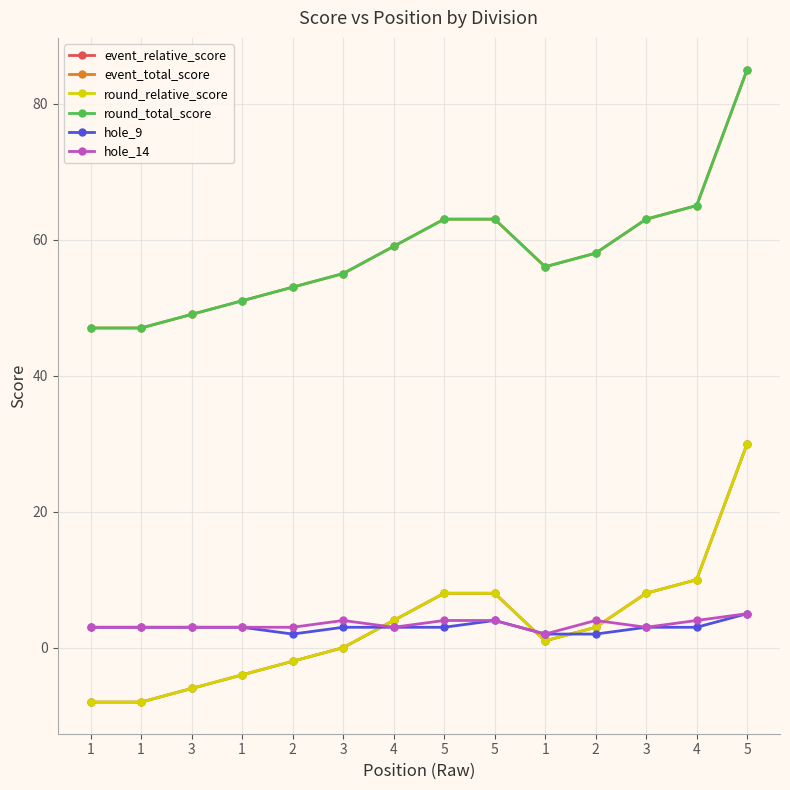

What is the spread (max minus min) of values at 3?

55